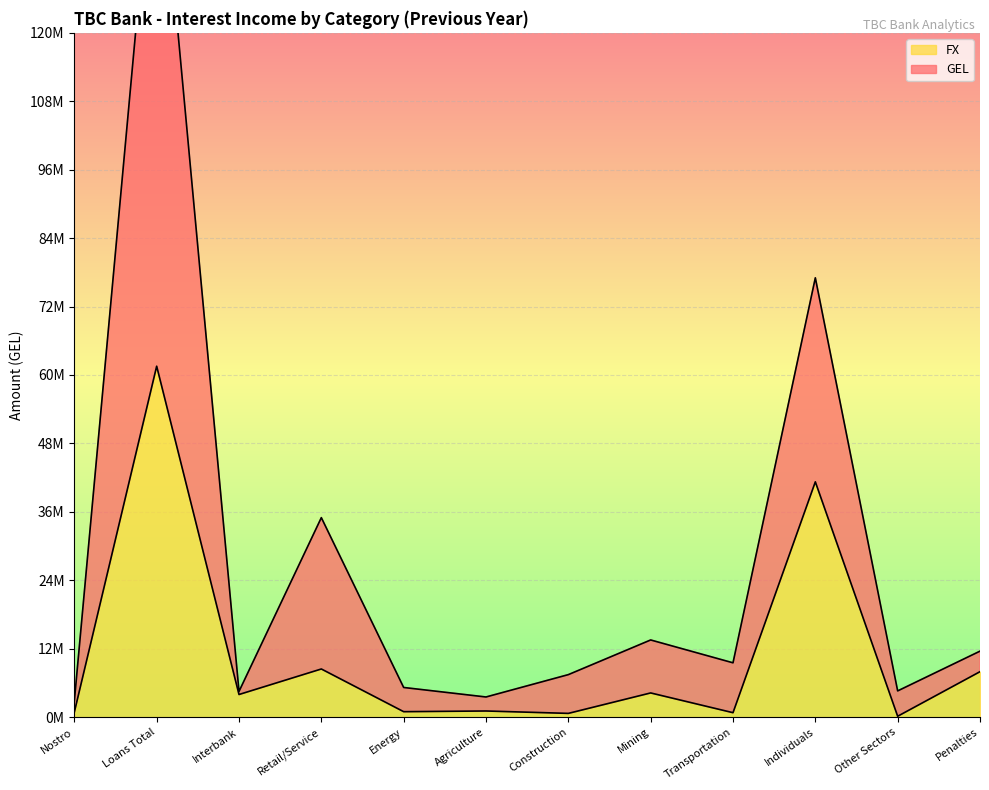

What is the label of the 10th point from the right?

Interbank